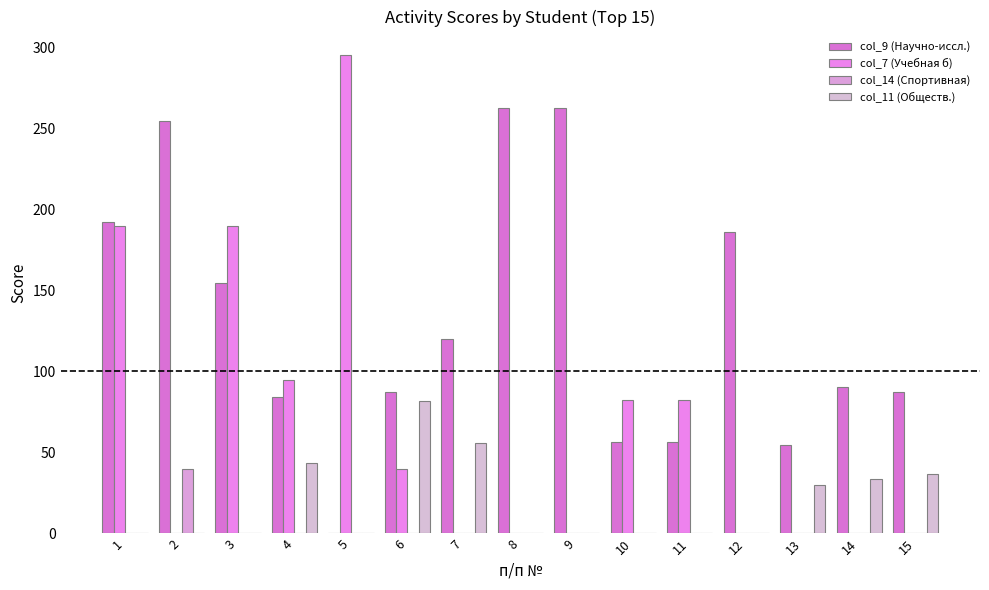

Count the number of data series in this chart.

4